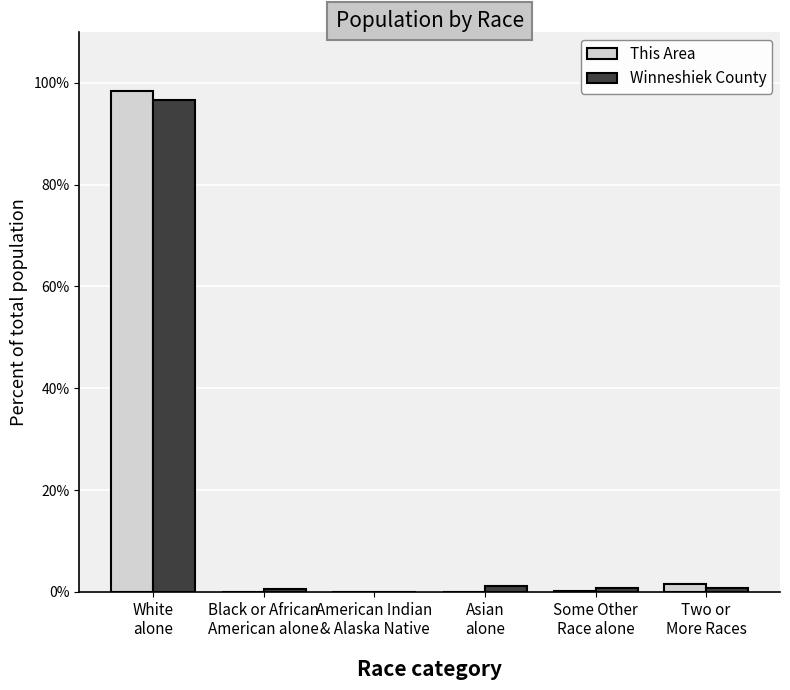

What is the difference between the Winneshiek County values at Some Other
Race alone and White
alone?

95.8